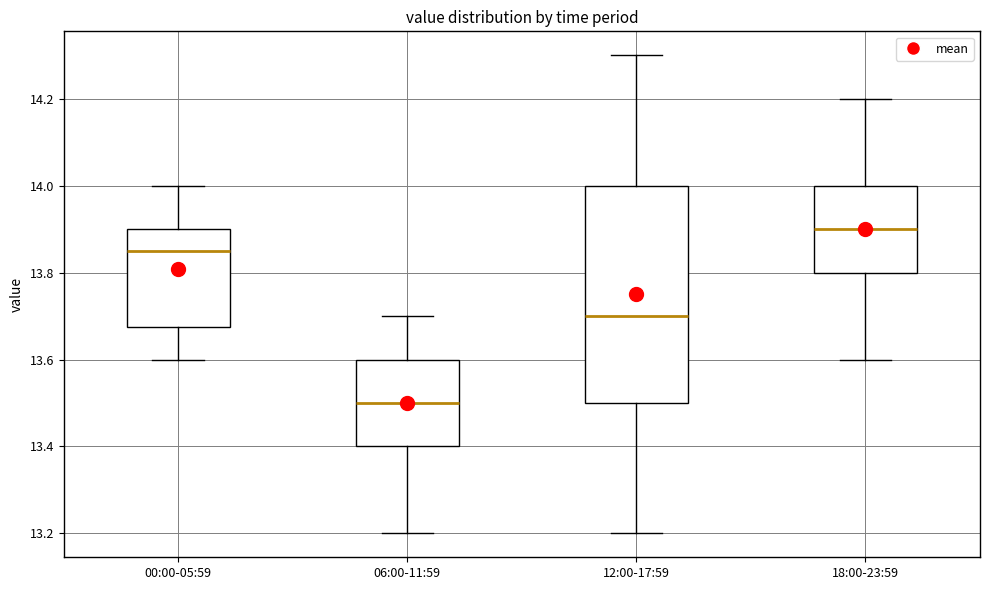

Which box has the highest median line?

18:00-23:59